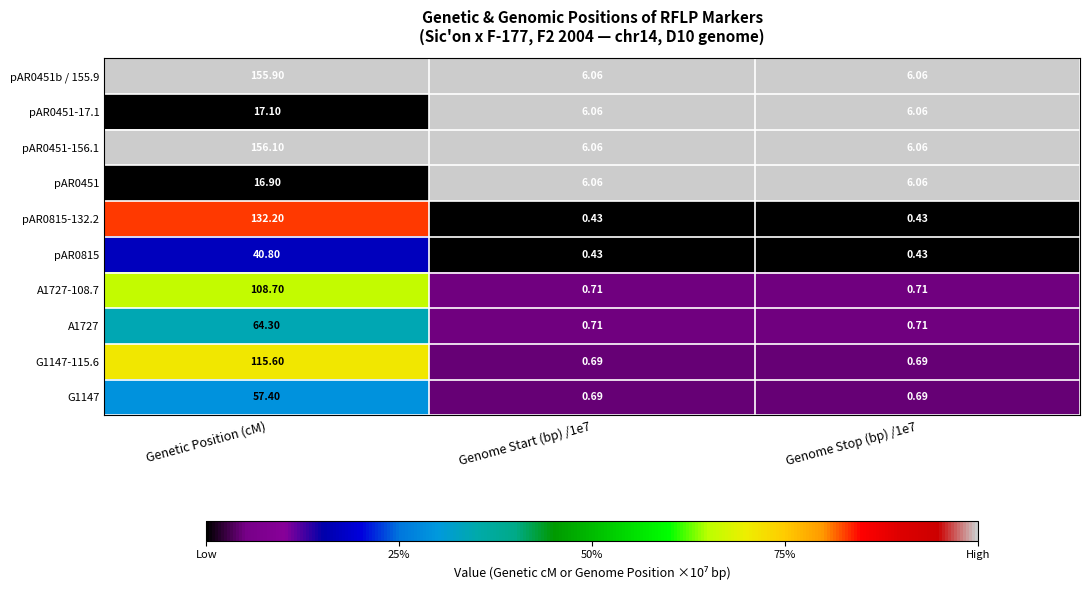

Is the value of pAR0815 at Genetic Position (cM) greater than the value of A1727 at Genome Stop (bp) /1e7?

Yes